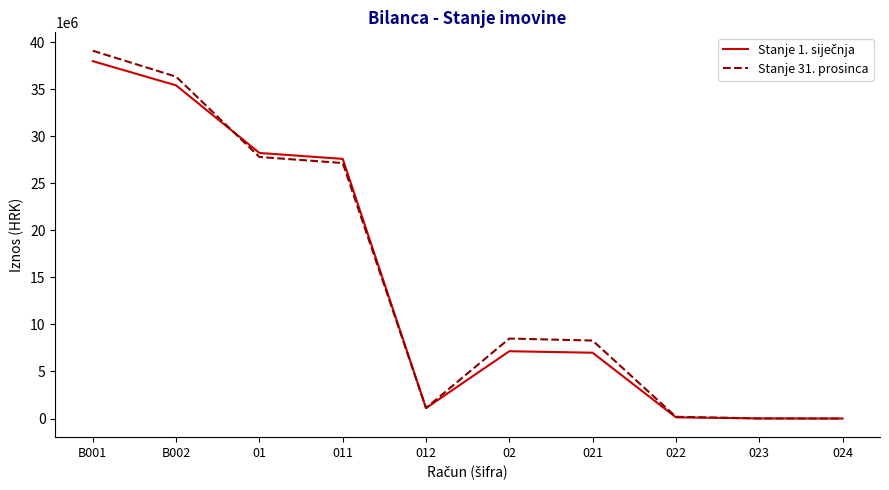

At how many categories does at least one series exceed 9625228?

4